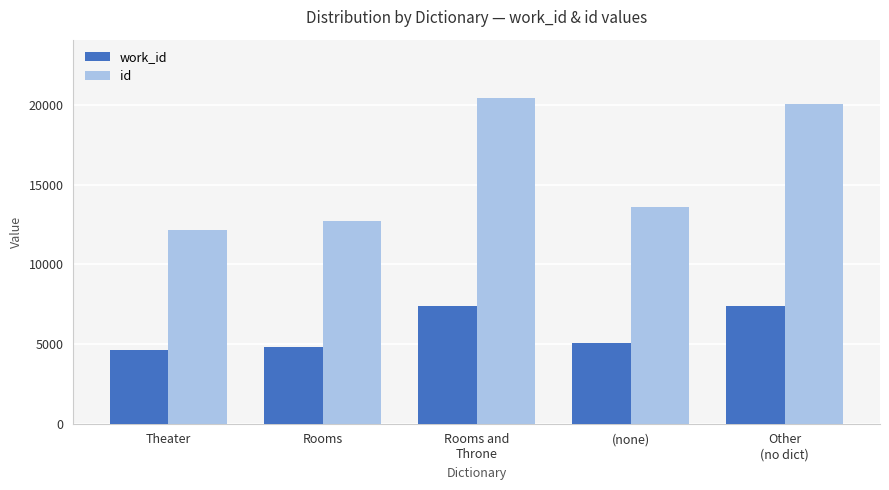

What is the smallest value displayed?

4610